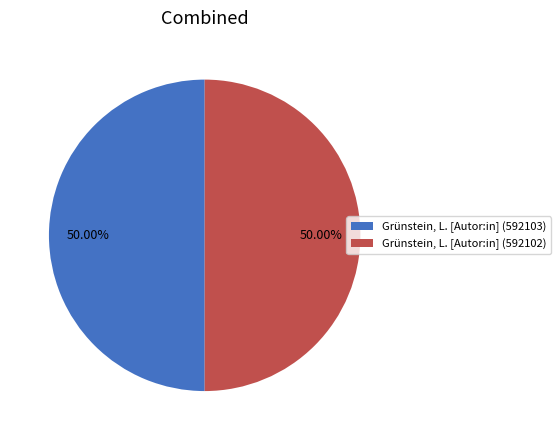

Do Grünstein, L. [Autor:in] (592103) and Grünstein, L. [Autor:in] (592102) together represent more than half of the pie?

Yes